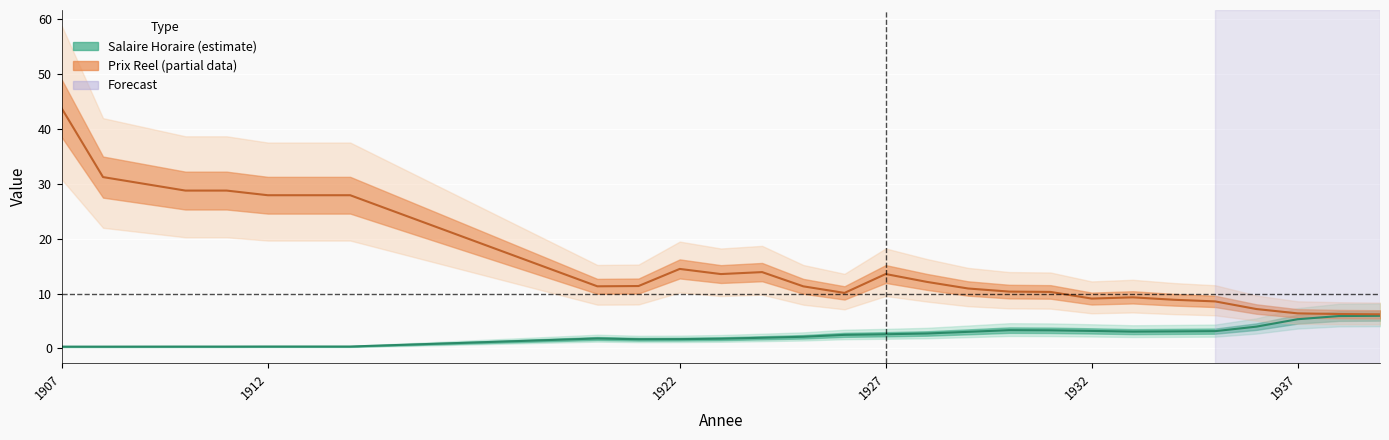

How many values in the Salaire Horaire series exceed 2?

15